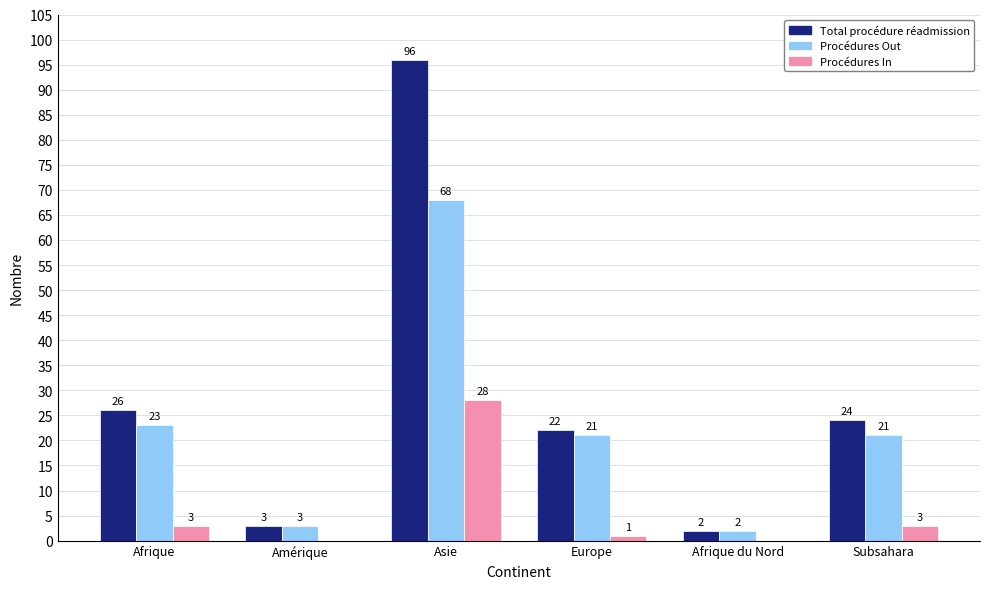

Which series changed the most between Asie and Afrique du Nord?

Total procédure réadmission